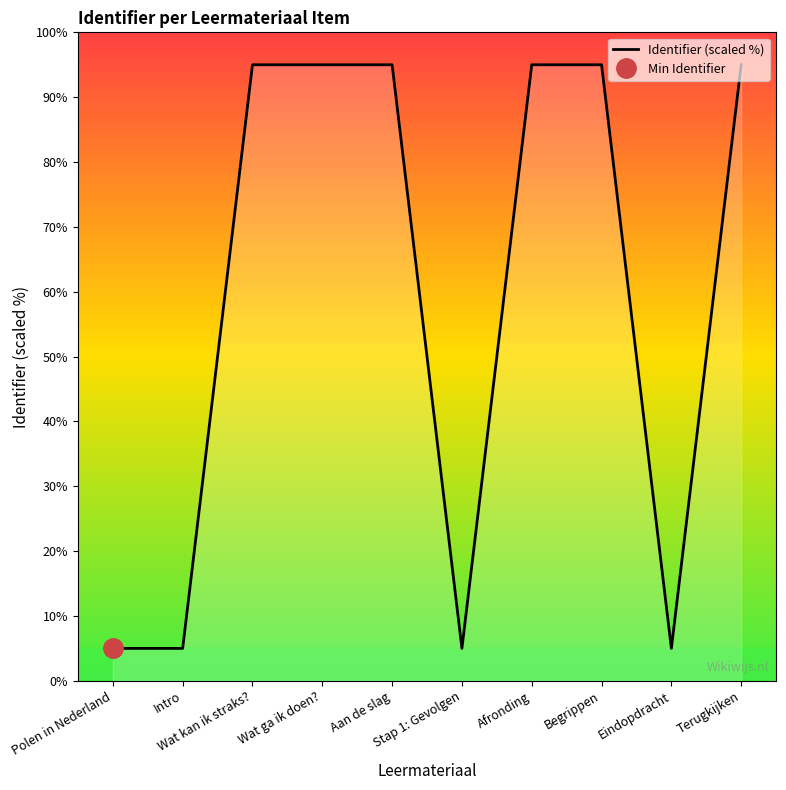

List the labels in order of value, largest first.

Terugkijken, Begrippen, Afronding, Aan de slag, Wat ga ik doen?, Wat kan ik straks?, Eindopdracht, Stap 1: Gevolgen, Intro, Polen in Nederland